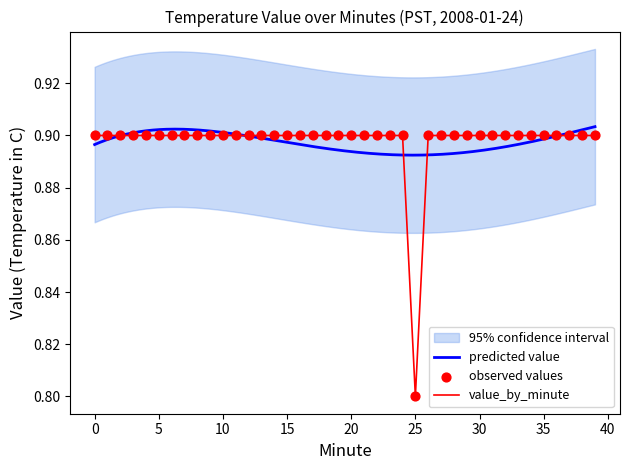

Between 8 and 9, which is larger?

8